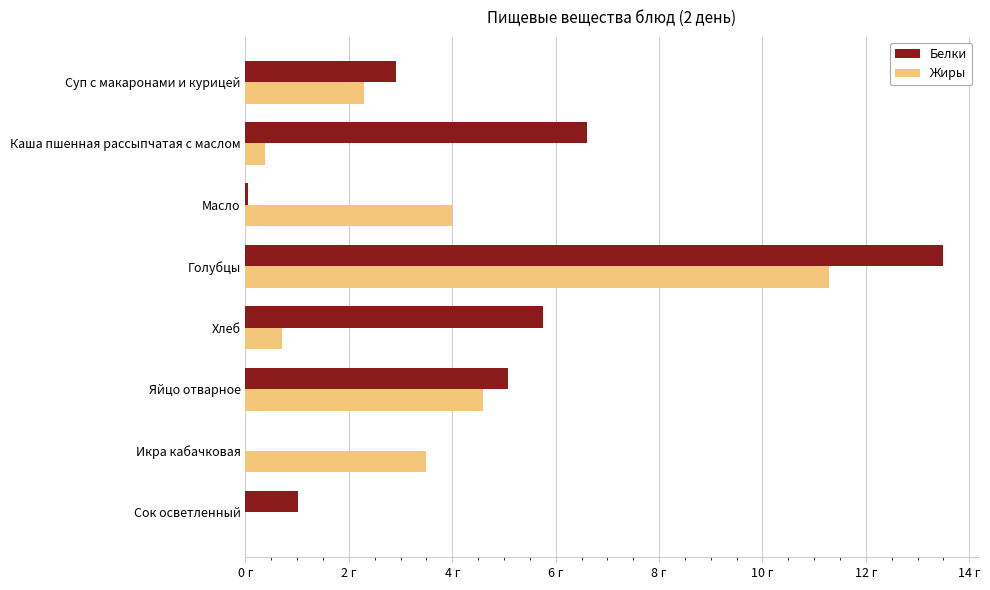

What are all the series names shown in the legend?

Белки, Жиры